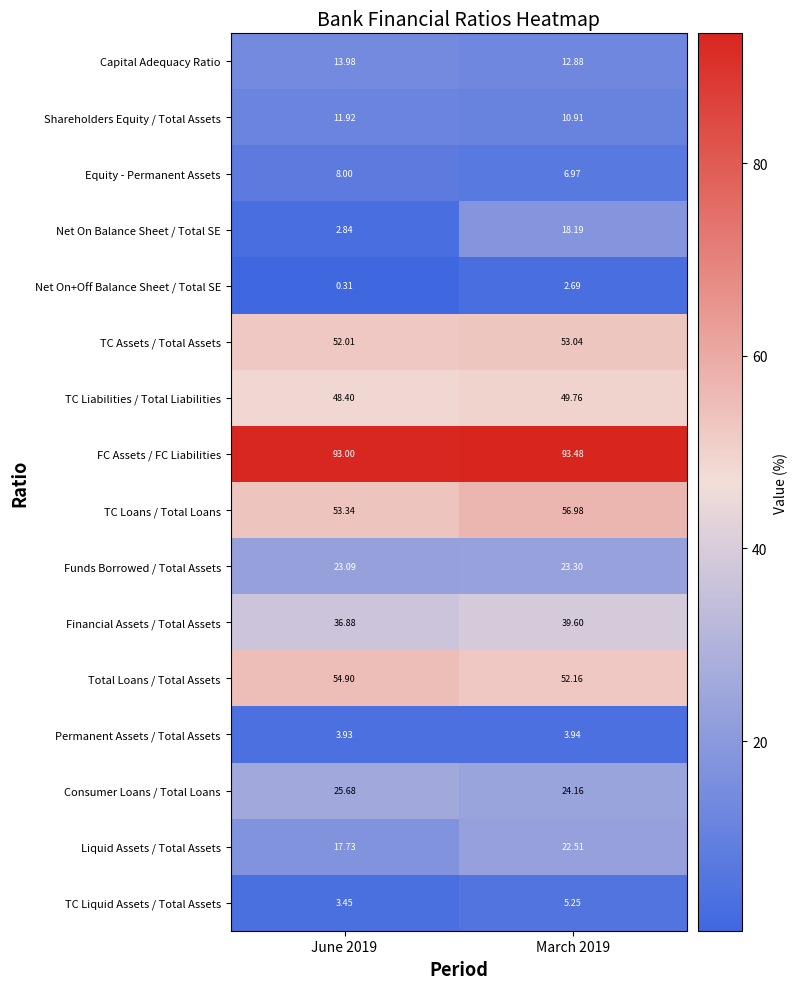

List the series in order of their peak value, lowest first.

Net On+Off Balance Sheet / Total SE, Permanent Assets / Total Assets, TC Liquid Assets / Total Assets, Equity - Permanent Assets, Shareholders Equity / Total Assets, Capital Adequacy Ratio, Net On Balance Sheet / Total SE, Liquid Assets / Total Assets, Funds Borrowed / Total Assets, Consumer Loans / Total Loans, Financial Assets / Total Assets, TC Liabilities / Total Liabilities, TC Assets / Total Assets, Total Loans / Total Assets, TC Loans / Total Loans, FC Assets / FC Liabilities